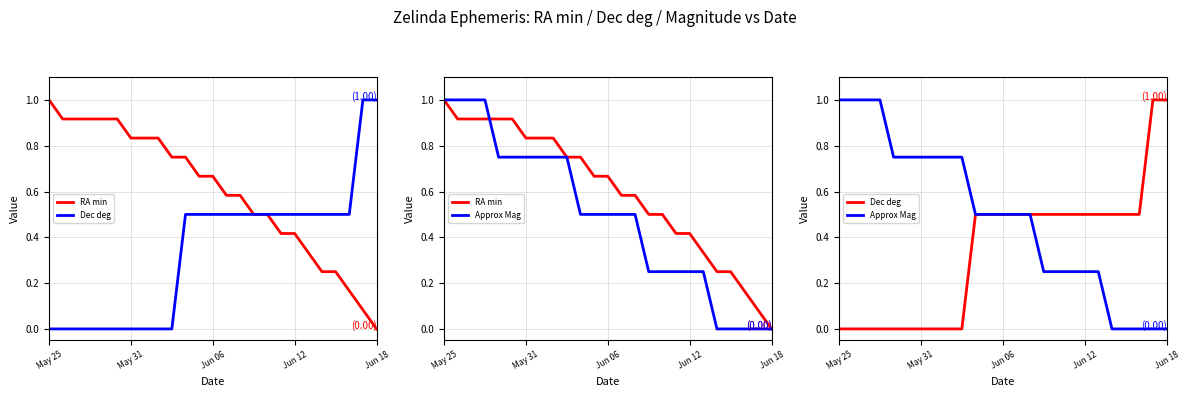

What is the spread (max minus min) of values at 13?

0.1